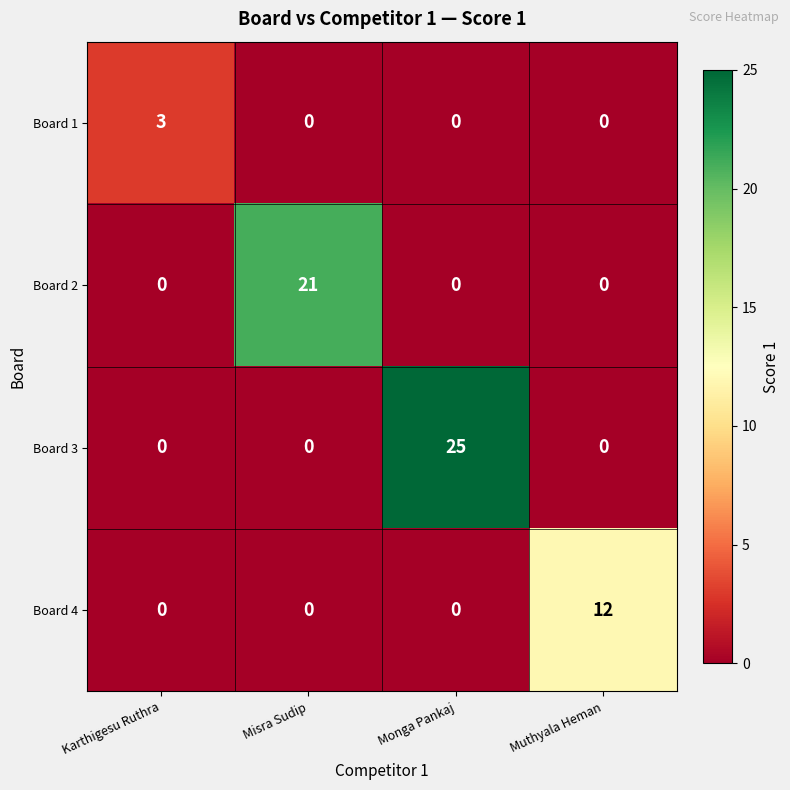

What is the difference between the Board 2 values at Monga Pankaj and Misra Sudip?

21